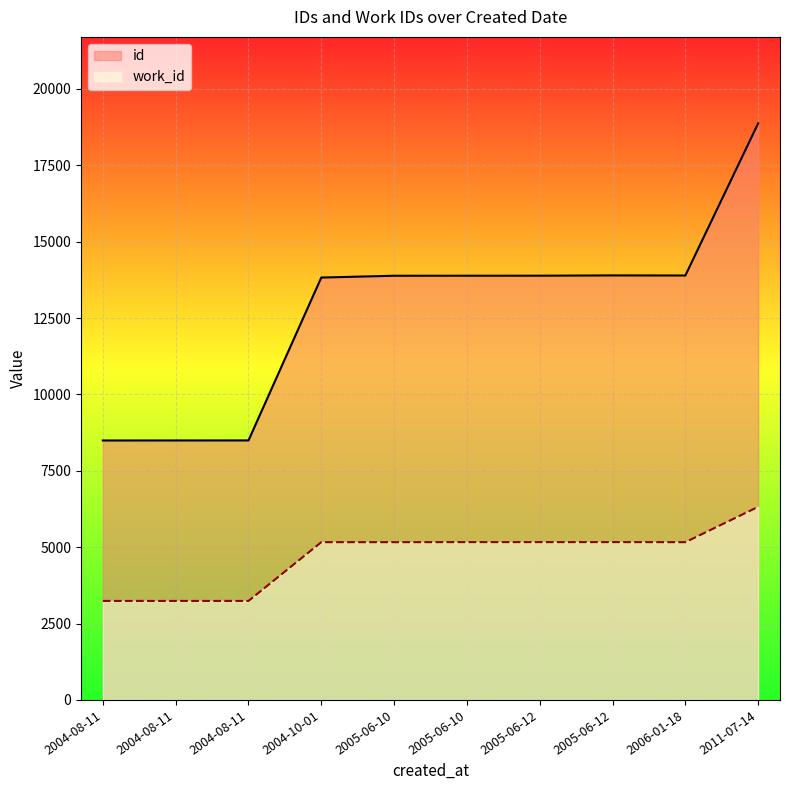

What is the greatest value displayed?

18874